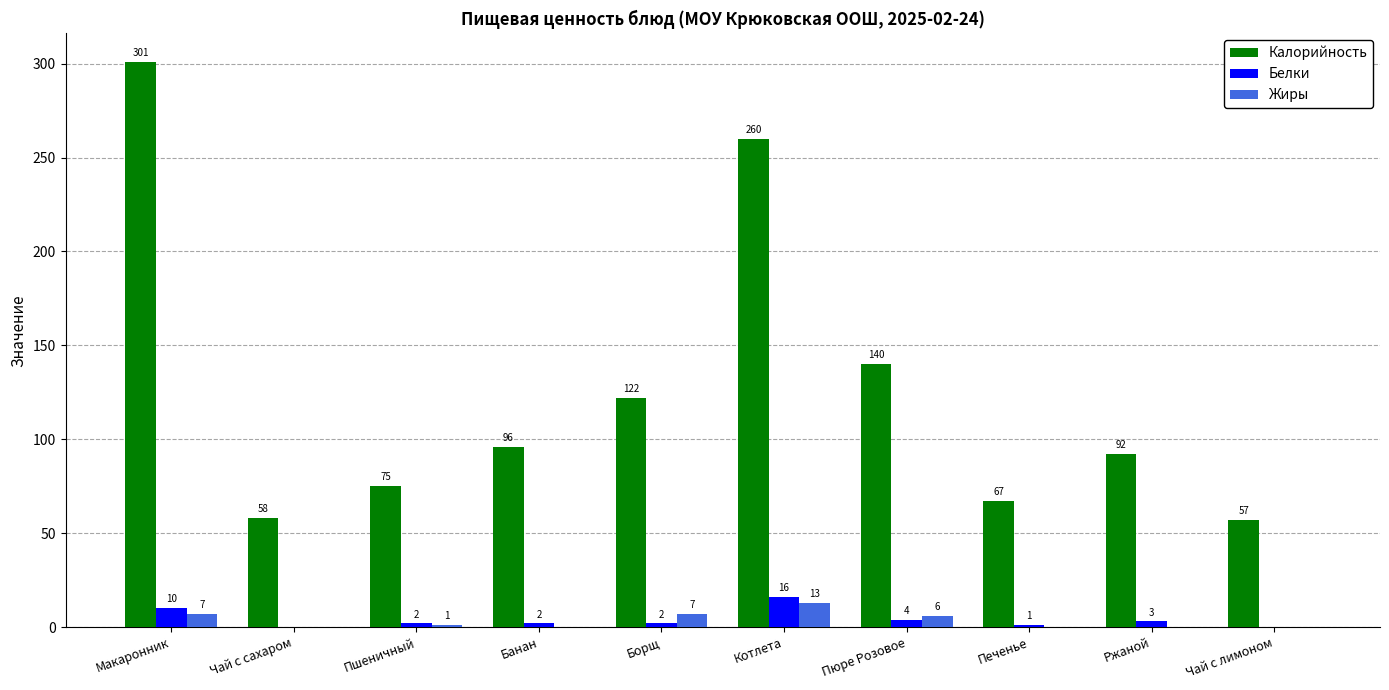

The value of Жиры at Чай с сахаром is 0. True or false?

True